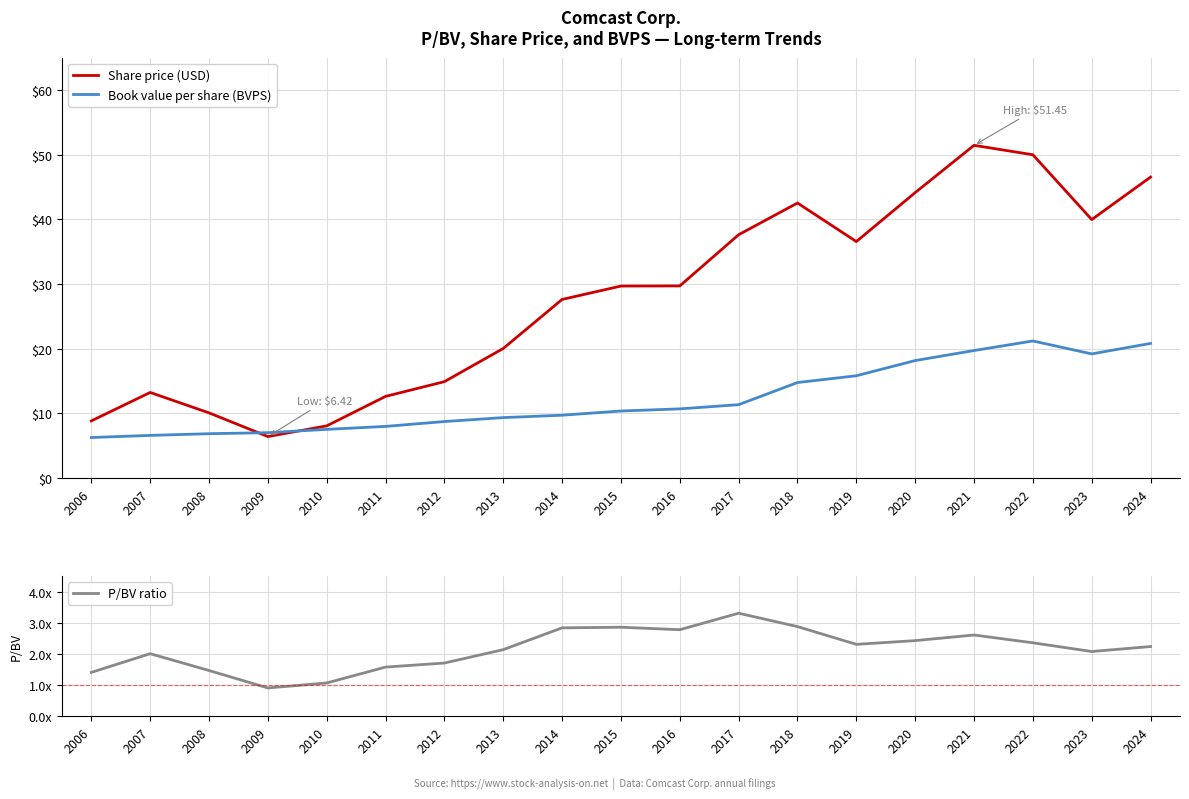

How many lines are shown in the chart?

3